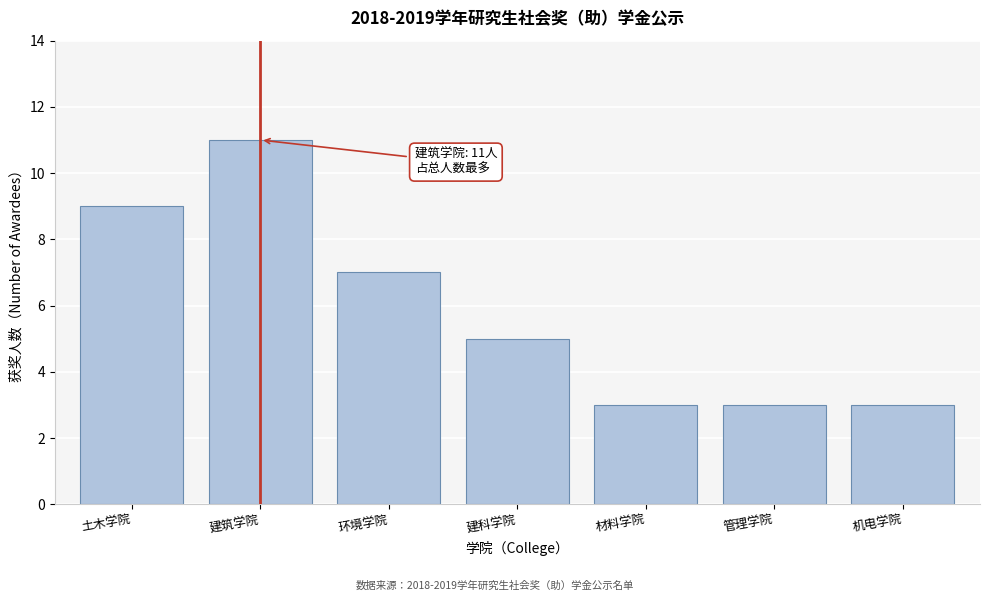

Reading right to left, list all the values displayed in this chart.

机电学院=3	管理学院=3	材料学院=3	建科学院=5	环境学院=7	建筑学院=11	土木学院=9